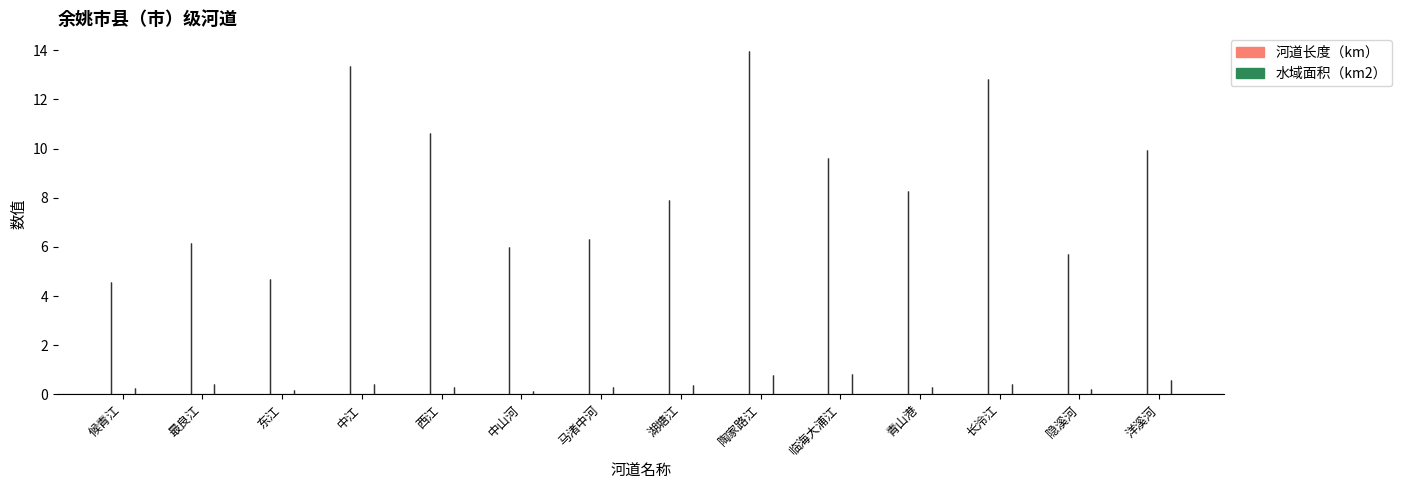

True or false: 水域面积（km2） has a value of 0.4 at 长泠江.

True